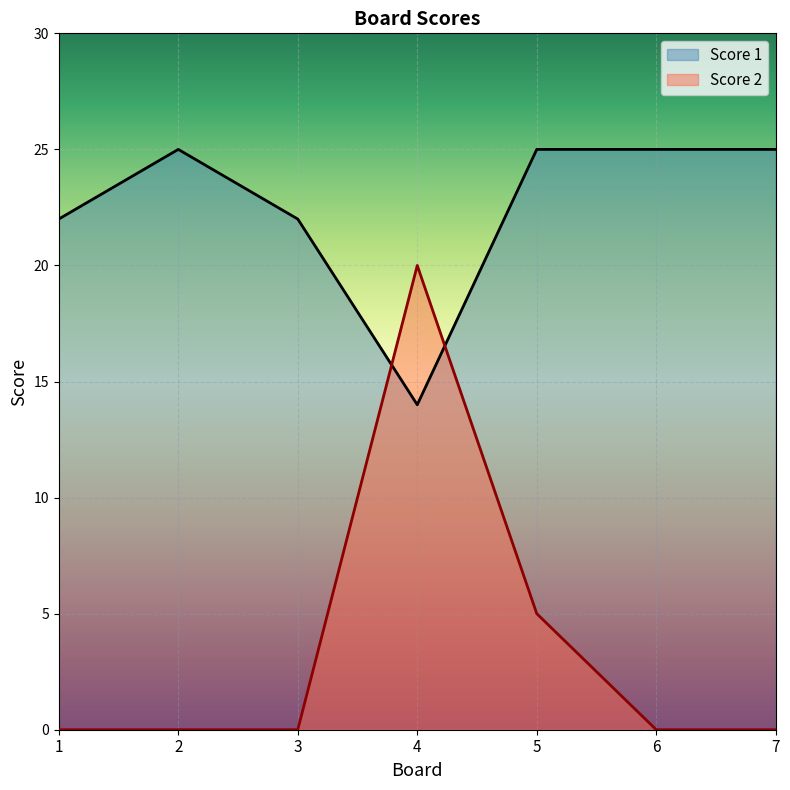

Reading left to right, transcribe all the data shown in this chart.

Score 1: 1=22	2=25	3=22	4=14	5=25	6=25	7=25
Score 2: 1=0	2=0	3=0	4=20	5=5	6=0	7=0